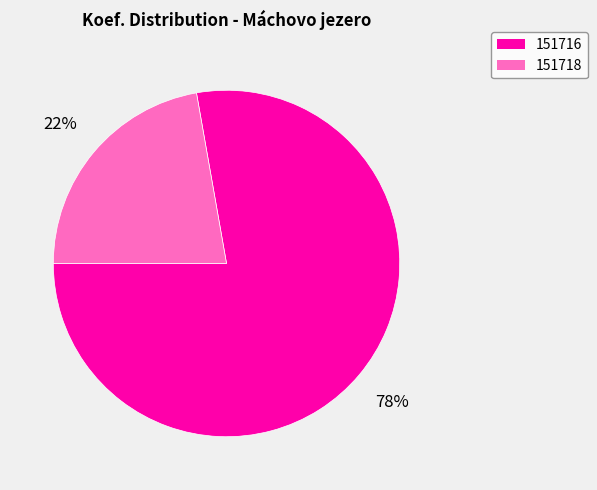

Which slice is the smallest?

151718